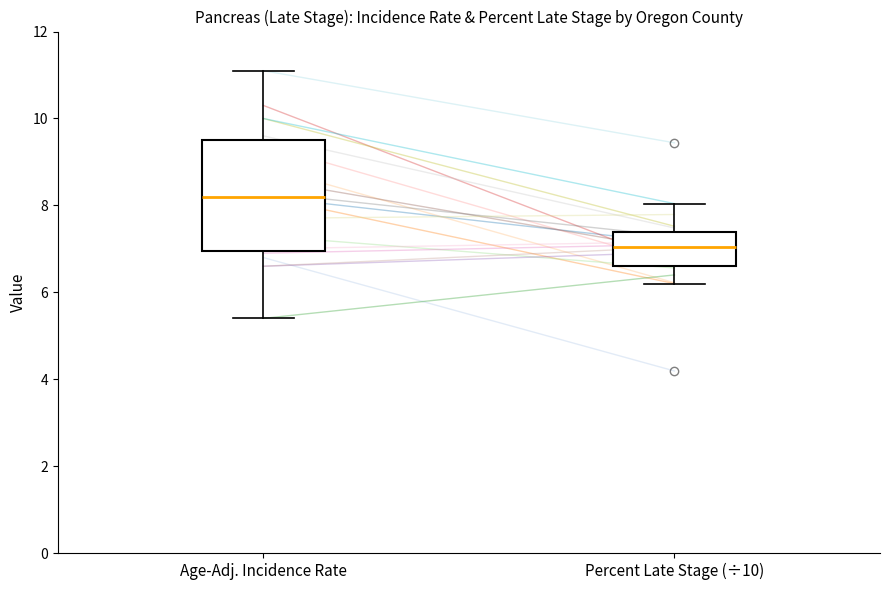

Where does the median line of the box for Percent Late Stage (÷10) sit on the y-axis? The values are not printed on the chart, so give them approximately, as read against the axis.

7.0